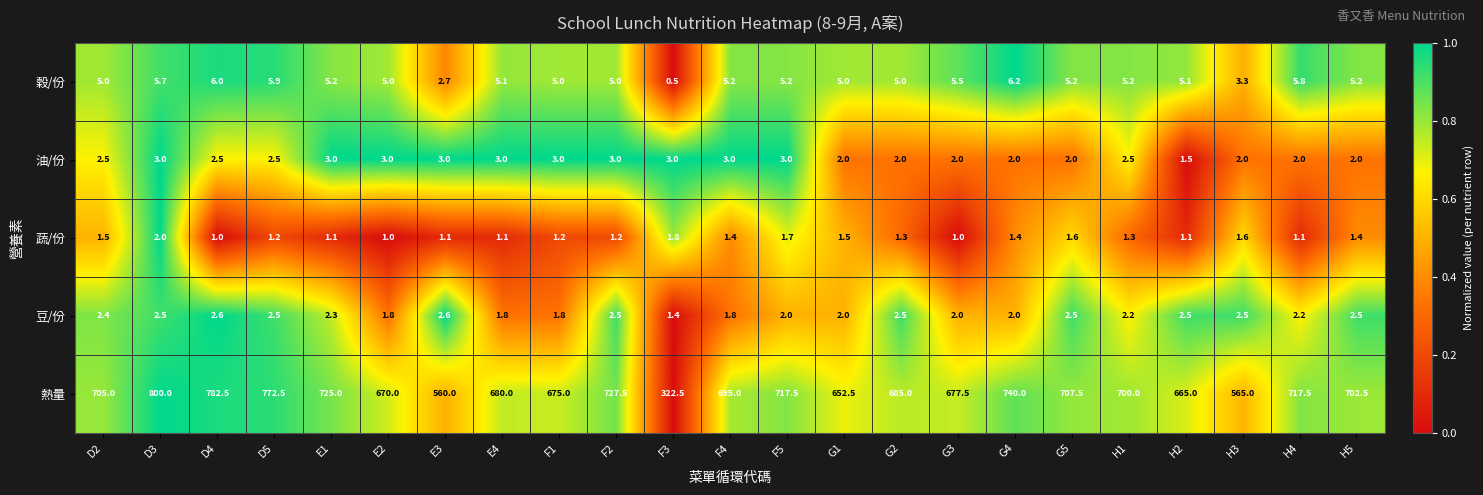

List the series in order of their peak value, lowest first.

蔬/份, 豆/份, 油/份, 穀/份, 熱量